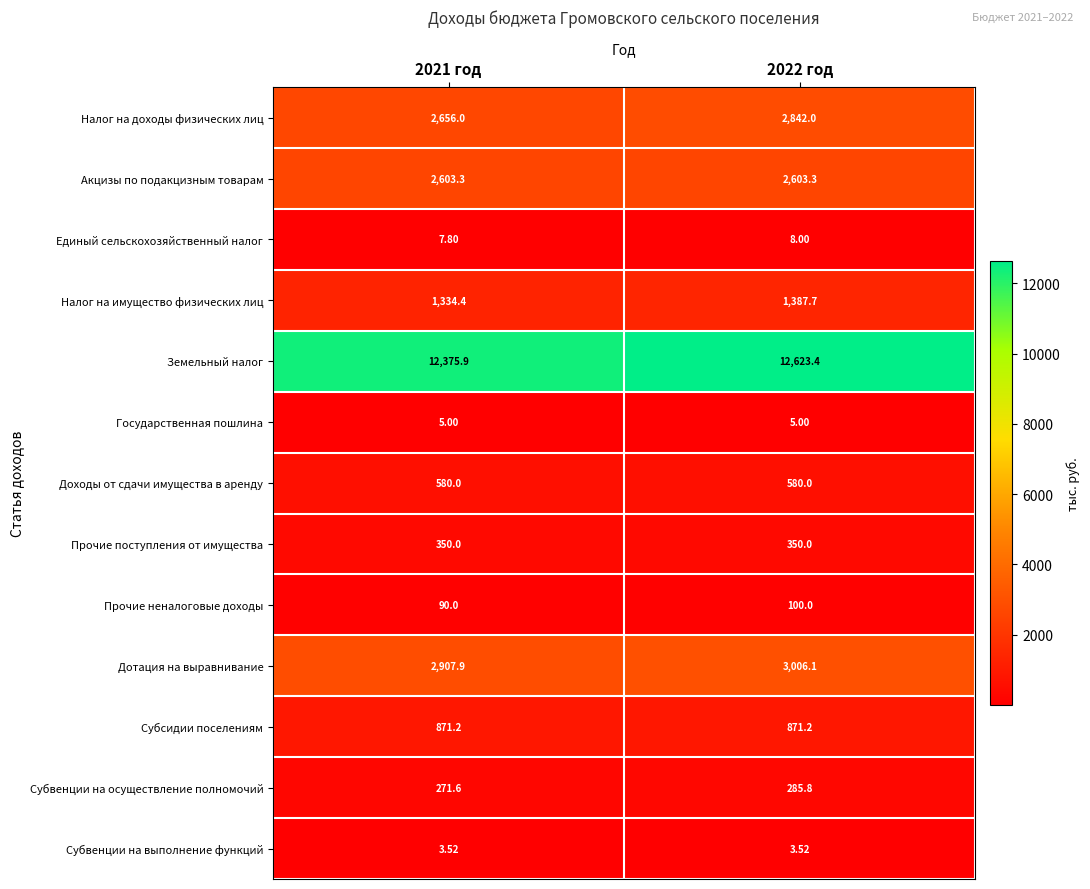

Is the value of Дотация на выравнивание at 2021 год greater than the value of Субсидии поселениям at 2021 год?

Yes